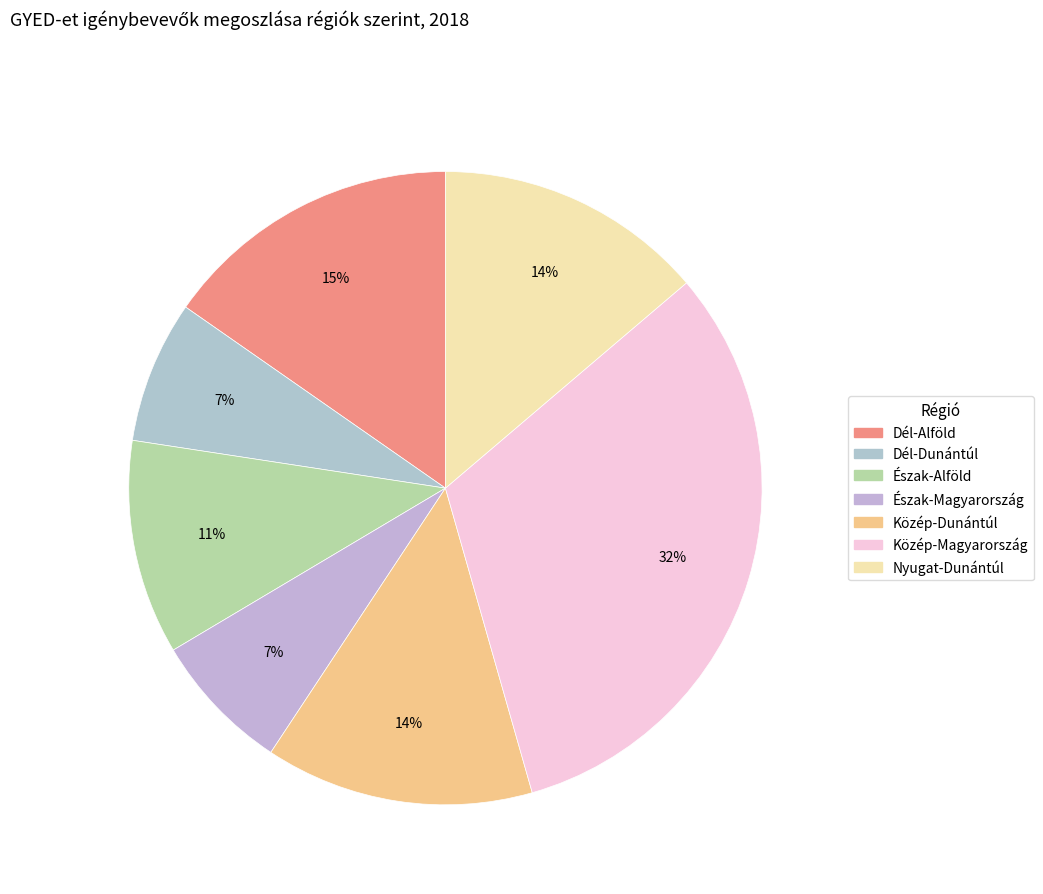

How many segments does this pie chart have?

7